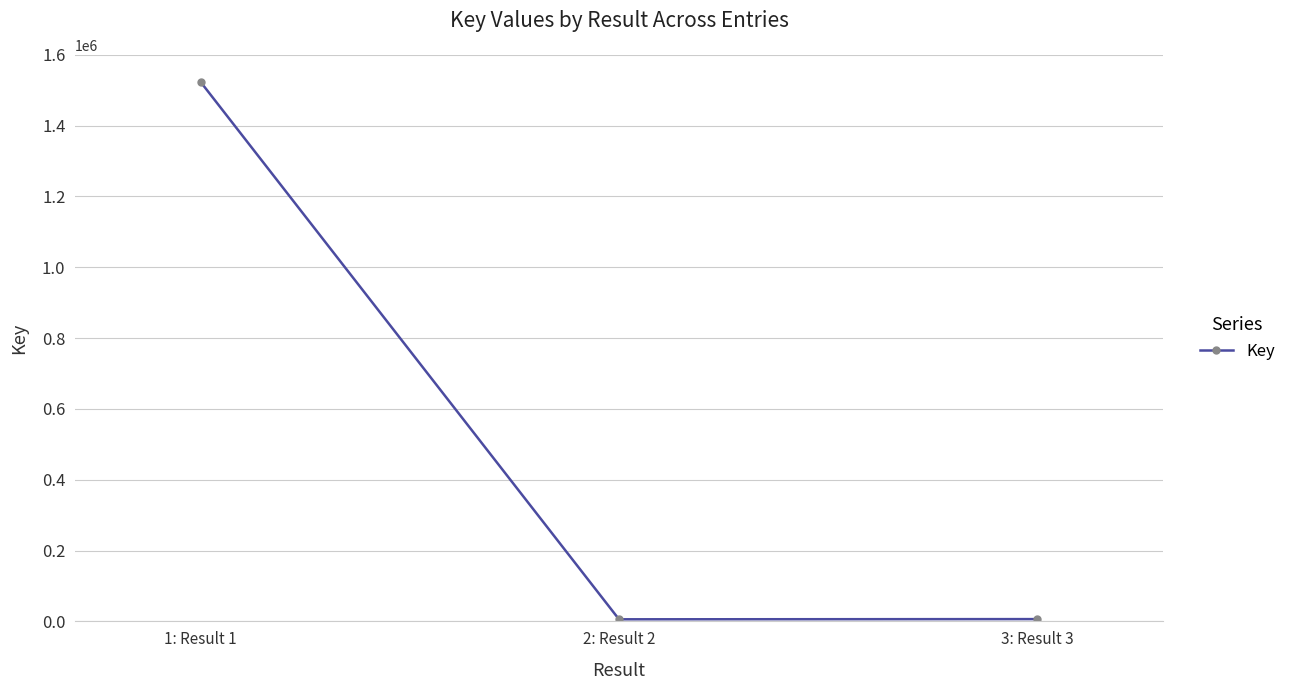

Approximately how many times larger is the value at 1: Result 1 compared to 3: Result 3?

235.9